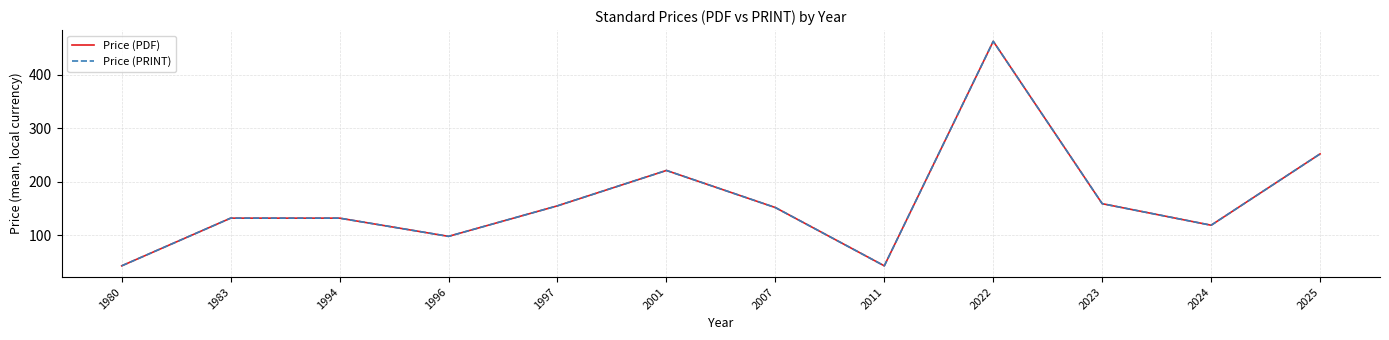

Does the chart have visible grid lines?

Yes